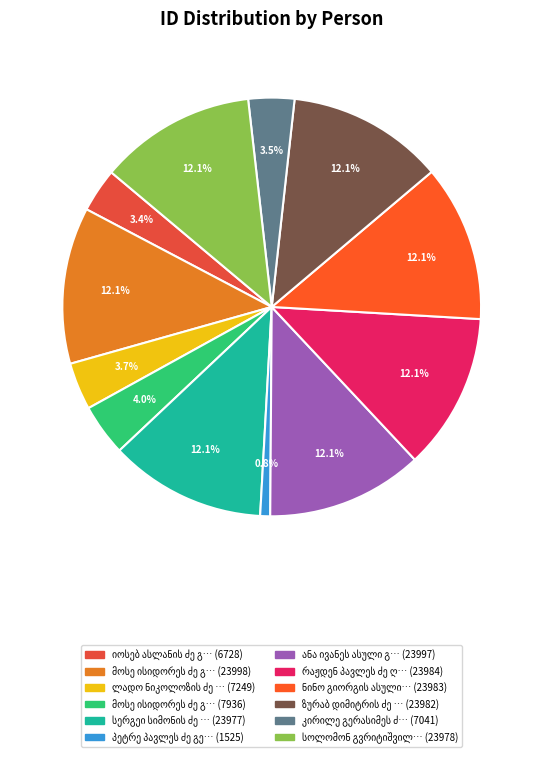

Is the sum of კირილე გერასიმეს ძე გაბუნია and რაჟდენ პავლეს ძე ღაღანიძე greater than half?

No